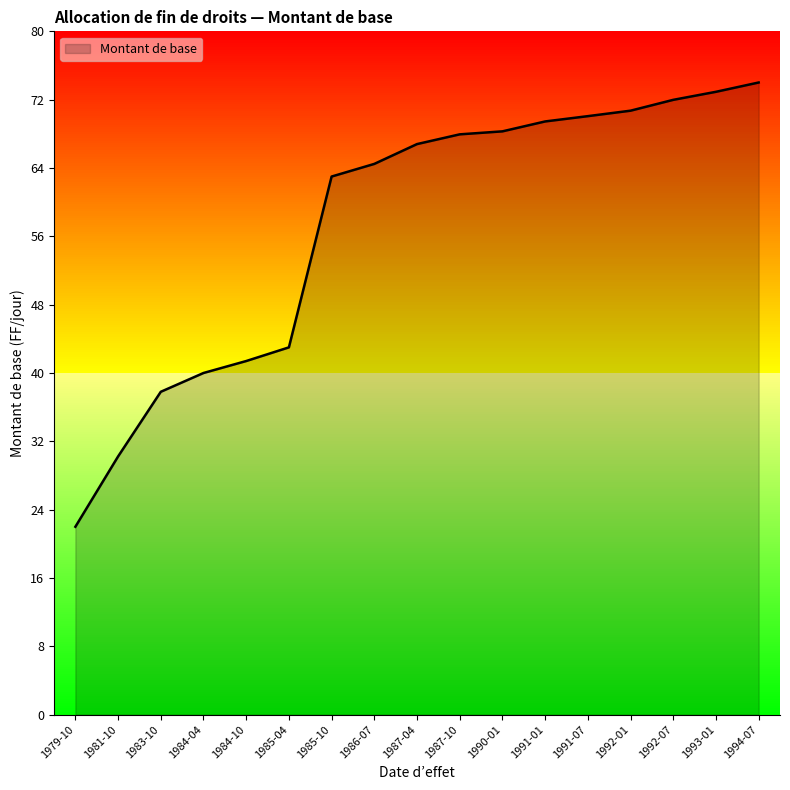

Which label corresponds to the smallest value in the chart?

1979-10